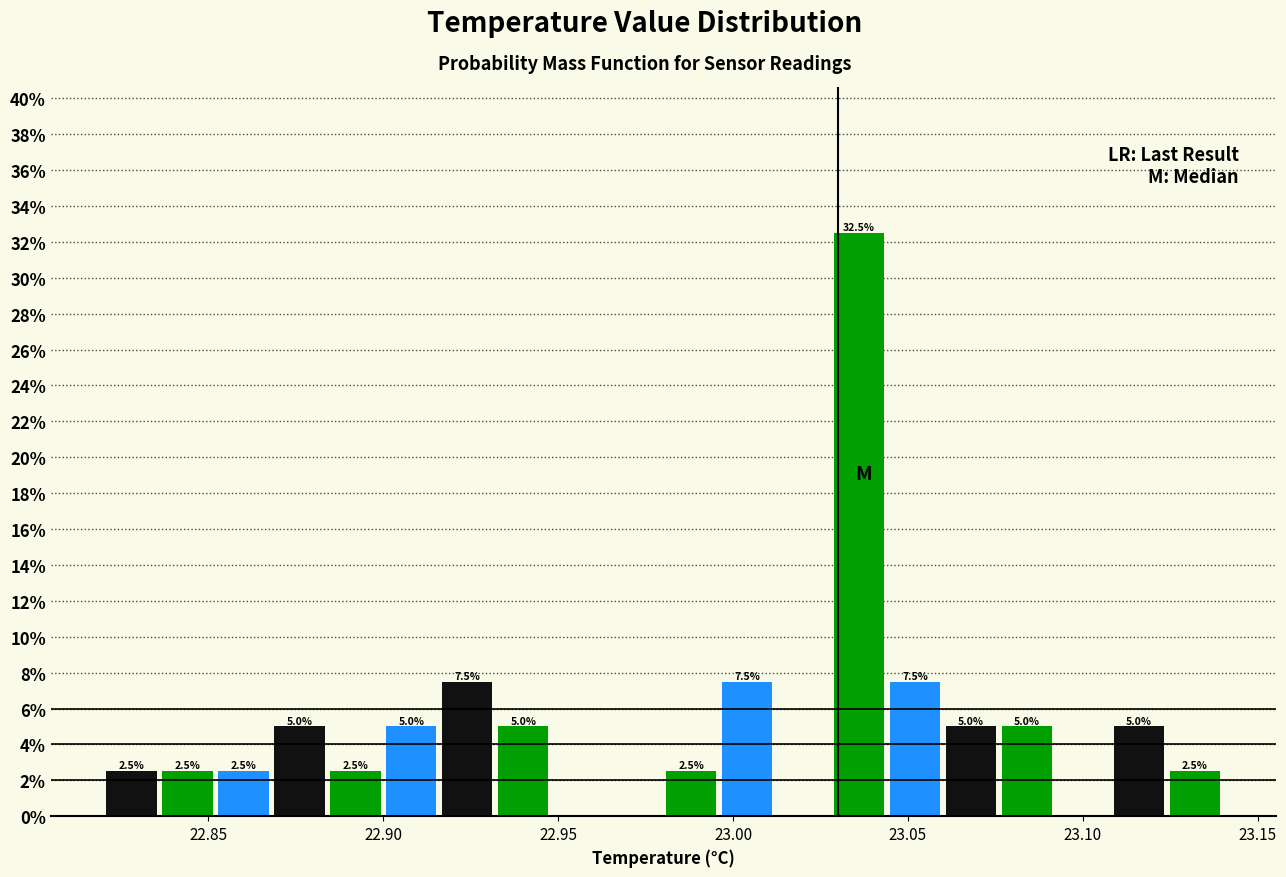

Around what value on the x-axis is the tallest bar? Give the approximate position of its centre, as read against the axis.

23.035